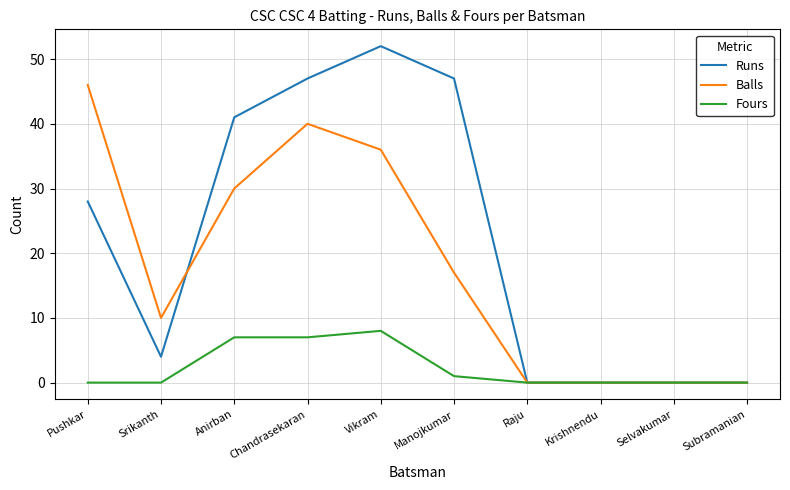

What are all the series names shown in the legend?

Runs, Balls, Fours